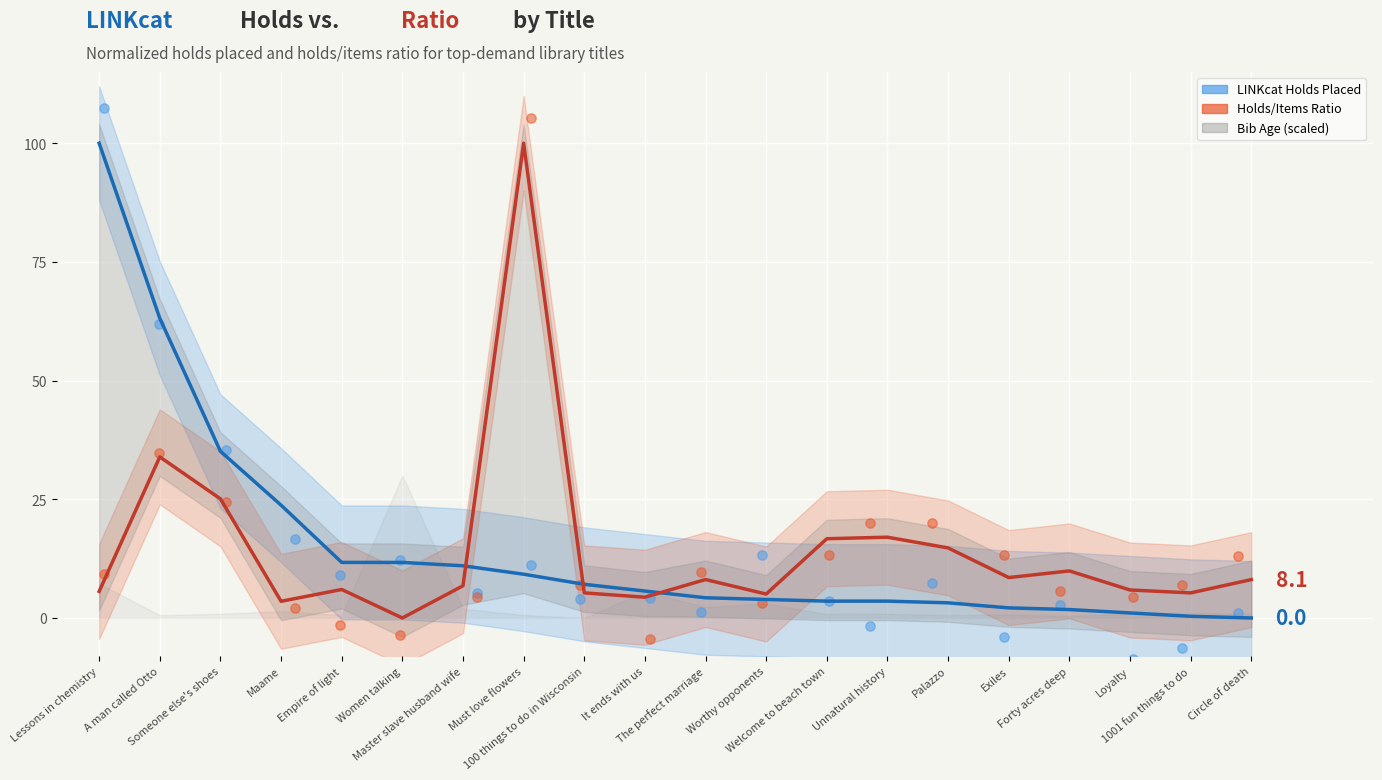

Which series has the largest total across all categories?

LINKcat Holds (trend)